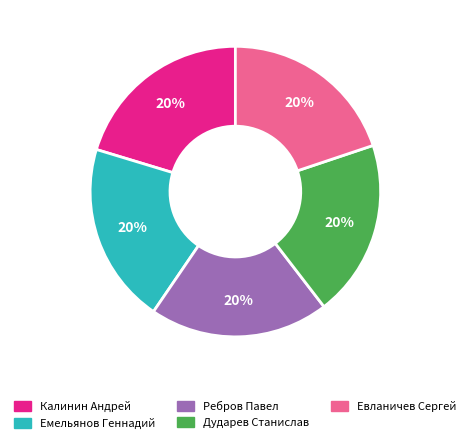

To the nearest percent, what is the average slice percentage?

20%